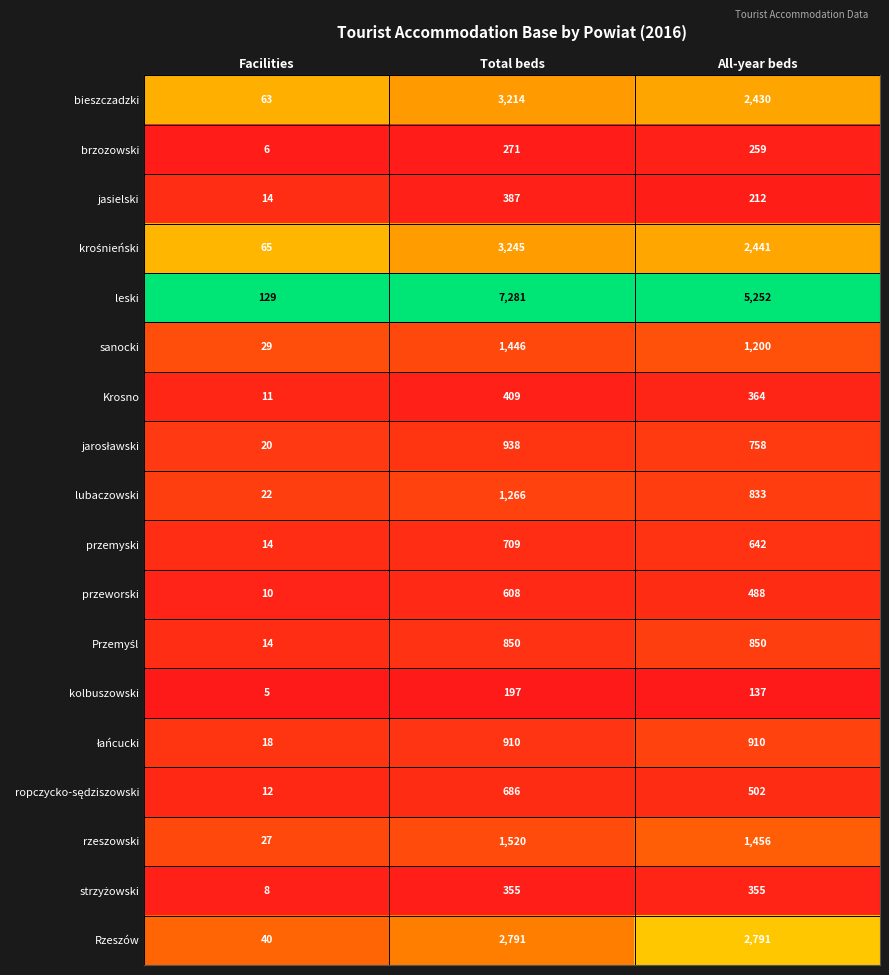

True or false: kolbuszowski has a value of 229 at All-year beds.

False